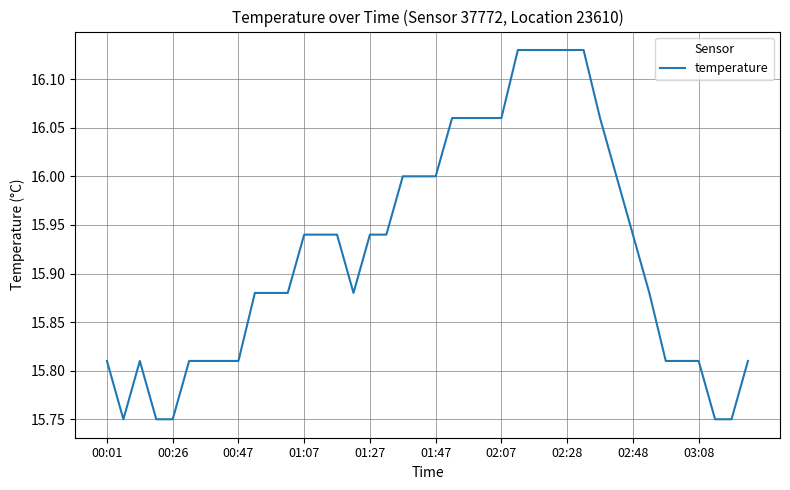

What is the difference between the maximum and minimum values?

0.4